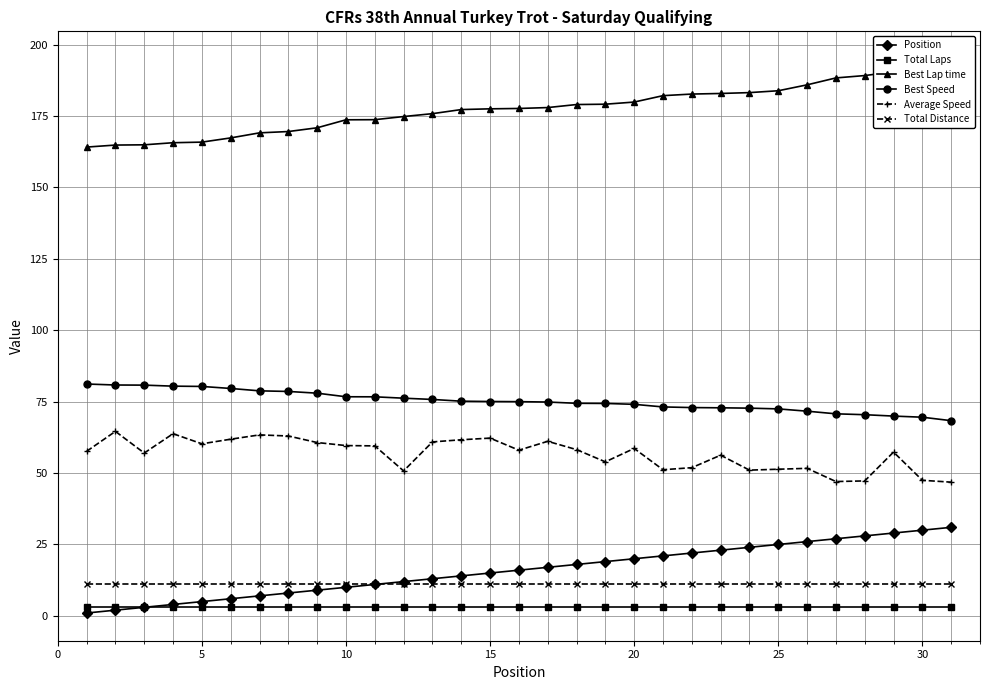

Reading left to right, extract all data points from this chart.

Position: 1.0	2.0	3.0	4.0	5.0	6.0	7.0	8.0	9.0	10.0	11.0	12.0	13.0	14.0	15.0	16.0	17.0	18.0	19.0	20.0	21.0	22.0	23.0	24.0	25.0	26.0	27.0	28.0	29.0	30.0	31.0
Total Laps: 3.0	3.0	3.0	3.0	3.0	3.0	3.0	3.0	3.0	3.0	3.0	3.0	3.0	3.0	3.0	3.0	3.0	3.0	3.0	3.0	3.0	3.0	3.0	3.0	3.0	3.0	3.0	3.0	3.0	3.0	3.0
Best Lap time: 164.1	164.8	164.9	165.6	165.8	167.3	169.1	169.5	170.9	173.7	173.7	174.8	175.8	177.2	177.5	177.6	177.9	179.0	179.1	179.9	182.1	182.7	182.9	183.2	183.8	185.9	188.3	189.1	190.4	191.5	194.9
Best Speed: 81.2	80.8	80.8	80.4	80.3	79.6	78.8	78.6	78.0	76.7	76.7	76.2	75.8	75.2	75.0	75.0	74.9	74.4	74.4	74.1	73.1	72.9	72.8	72.7	72.5	71.7	70.7	70.4	69.9	69.5	68.3
Average Speed: 57.6	64.6	57.0	63.8	60.2	61.9	63.4	63.0	60.7	59.6	59.5	50.8	60.9	61.7	62.2	58.0	61.1	58.2	53.9	58.6	51.2	51.9	56.2	51.0	51.3	51.6	47.0	47.2	57.3	47.5	46.8
Total Distance: 11.1	11.1	11.1	11.1	11.1	11.1	11.1	11.1	11.1	11.1	11.1	11.1	11.1	11.1	11.1	11.1	11.1	11.1	11.1	11.1	11.1	11.1	11.1	11.1	11.1	11.1	11.1	11.1	11.1	11.1	11.1